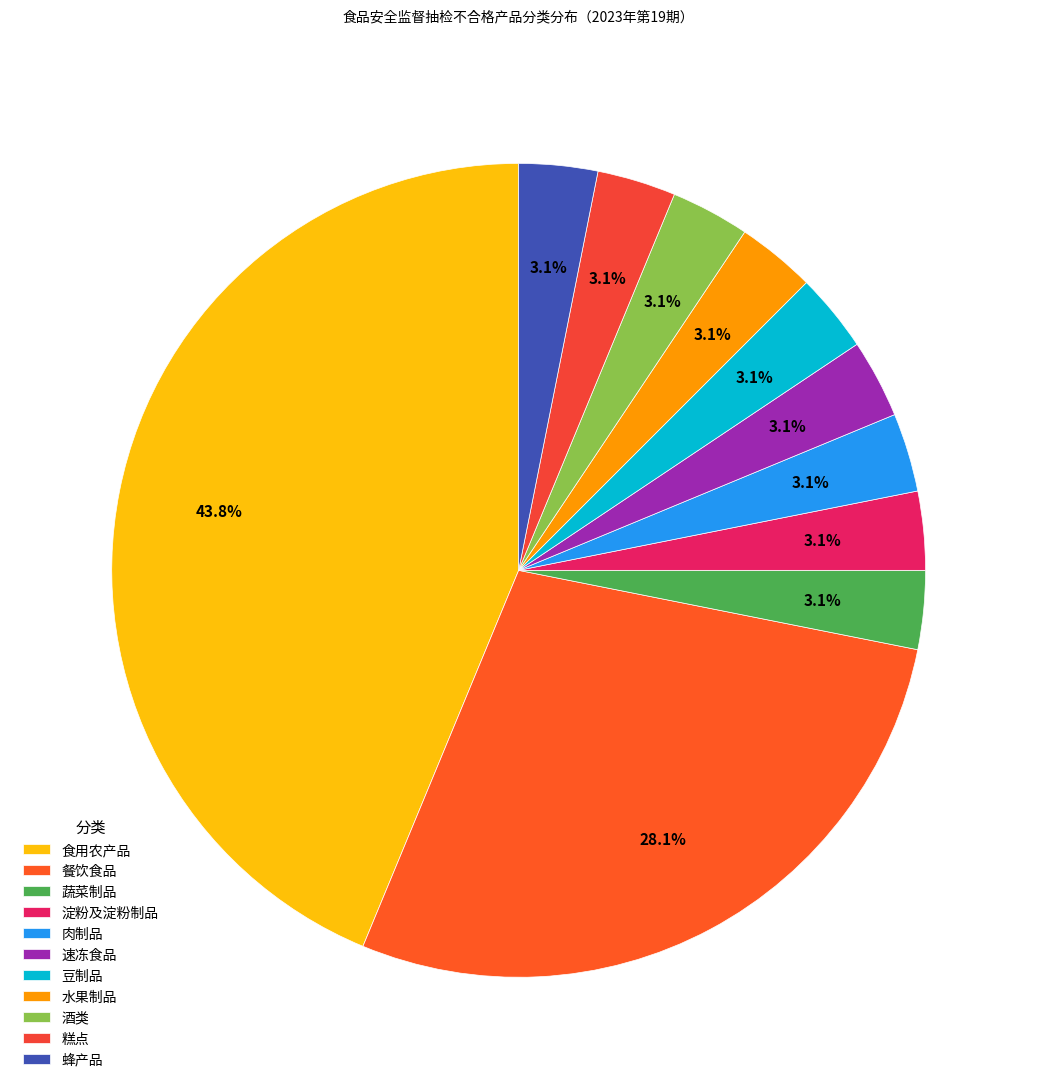

Is it true that 蜂产品 is 12% of the pie?

False